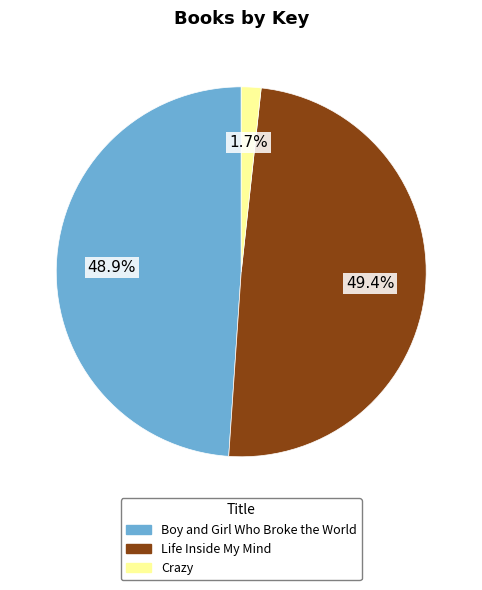

Is there a majority slice in this chart?

No